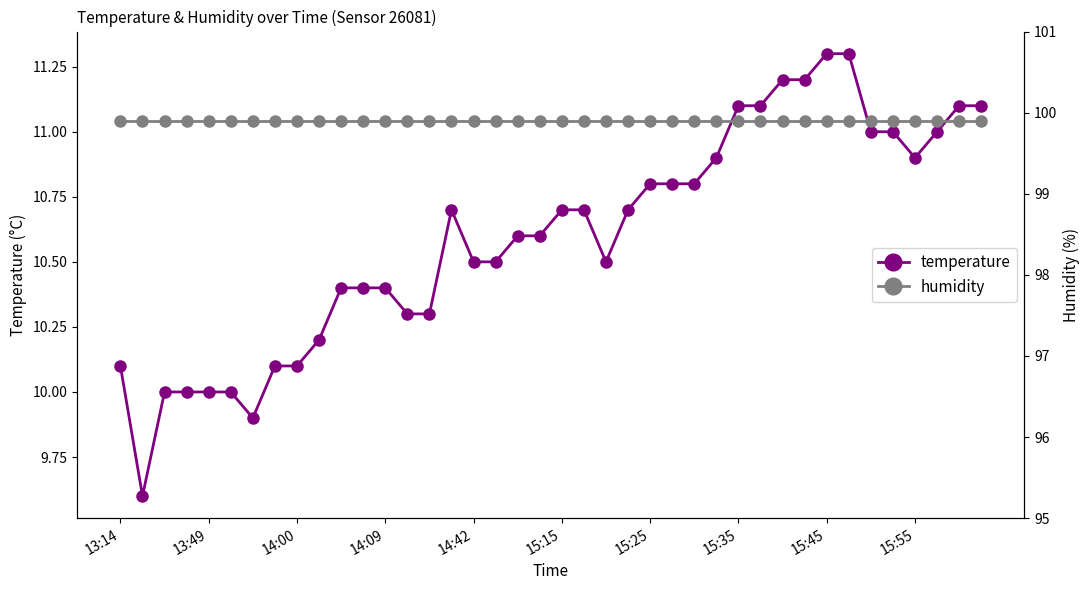

Reading left to right, list all the values displayed in this chart.

temperature: 10.1	9.6	10.0	10.0	10.0	10.0	9.9	10.1	10.1	10.2	10.4	10.4	10.4	10.3	10.3	10.7	10.5	10.5	10.6	10.6	10.7	10.7	10.5	10.7	10.8	10.8	10.8	10.9	11.1	11.1	11.2	11.2	11.3	11.3	11.0	11.0	10.9	11.0	11.1	11.1
humidity: 99.9	99.9	99.9	99.9	99.9	99.9	99.9	99.9	99.9	99.9	99.9	99.9	99.9	99.9	99.9	99.9	99.9	99.9	99.9	99.9	99.9	99.9	99.9	99.9	99.9	99.9	99.9	99.9	99.9	99.9	99.9	99.9	99.9	99.9	99.9	99.9	99.9	99.9	99.9	99.9